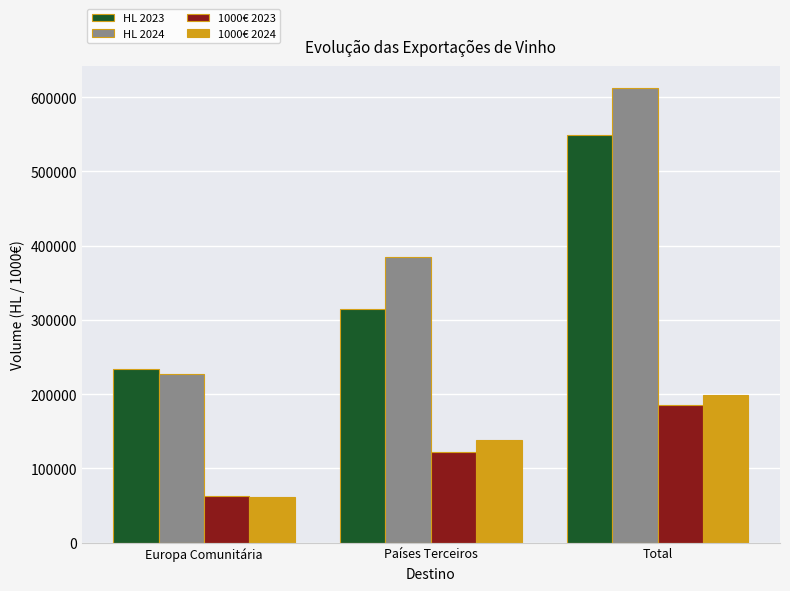

What is the difference between the highest and lowest values at Total?

426593.4